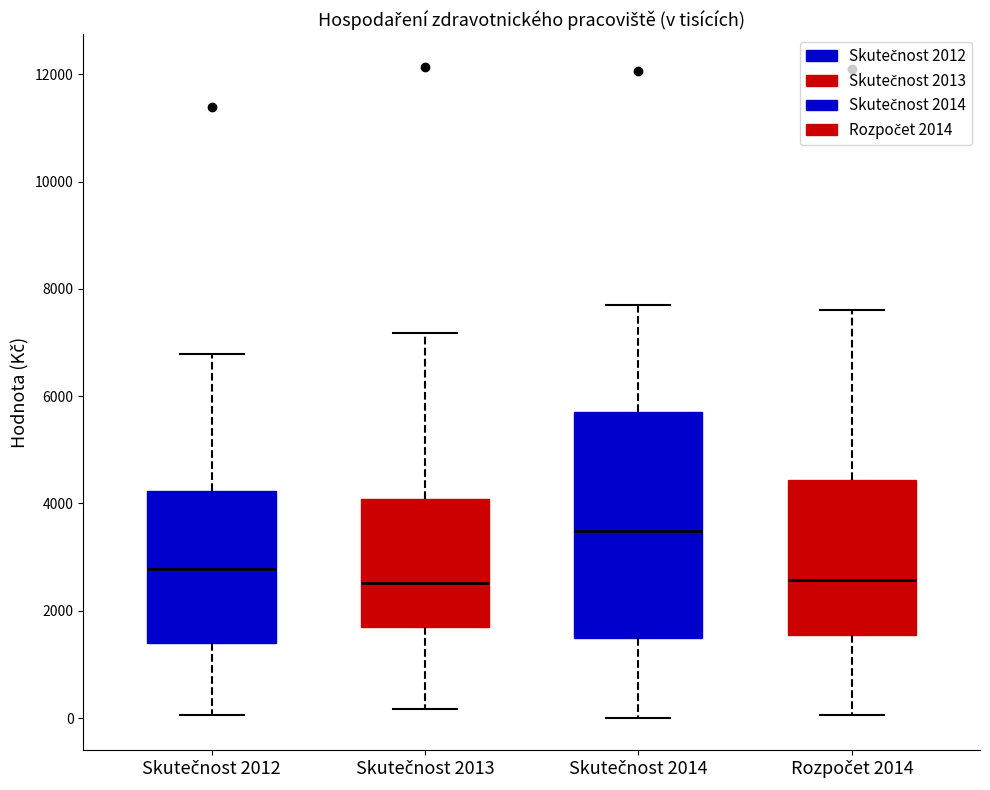

Which box is the tallest, from its lower edge to its upper edge?

Skutečnost 2014